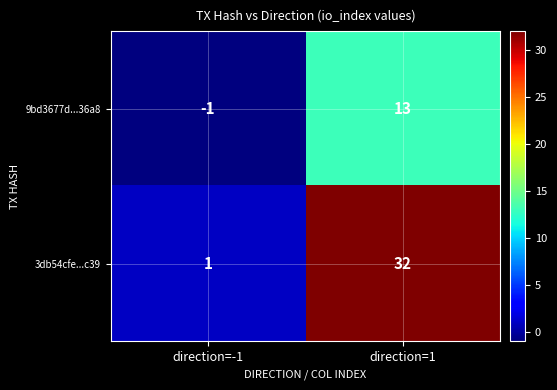

Which category has the lowest value in the 9bd3677d...36a8 series?

direction=-1